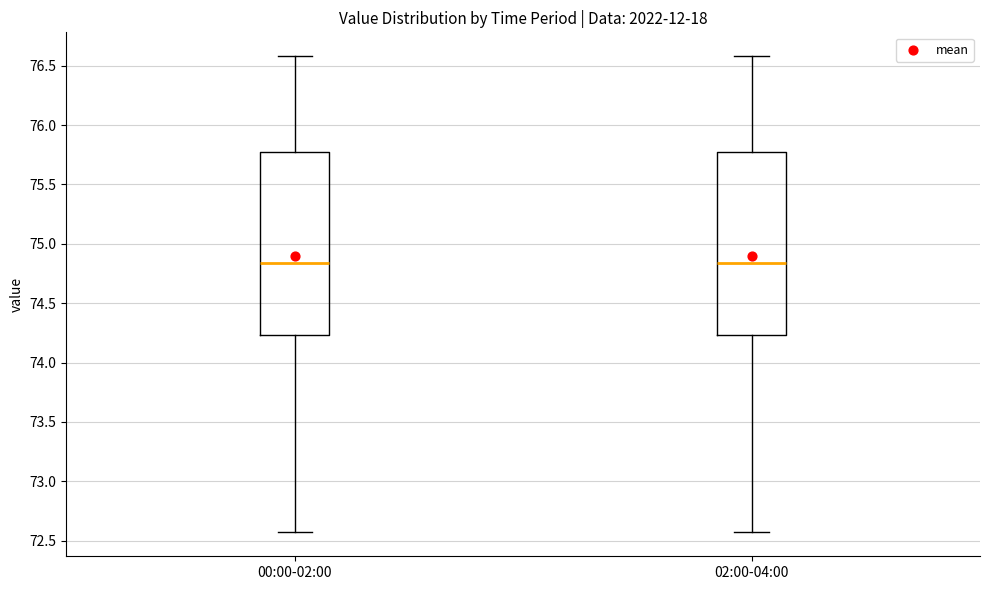

Reading left to right, read every box against the y-axis: the position of its median line, the range the box covers, and the ends of its whiskers. The values are not printed on the chart, so give them approximately, as read against the axis.

00:00-02:00: median 74.85, box 74.25 to 75.75, whiskers 72.55 to 76.60
02:00-04:00: median 74.85, box 74.25 to 75.75, whiskers 72.55 to 76.60